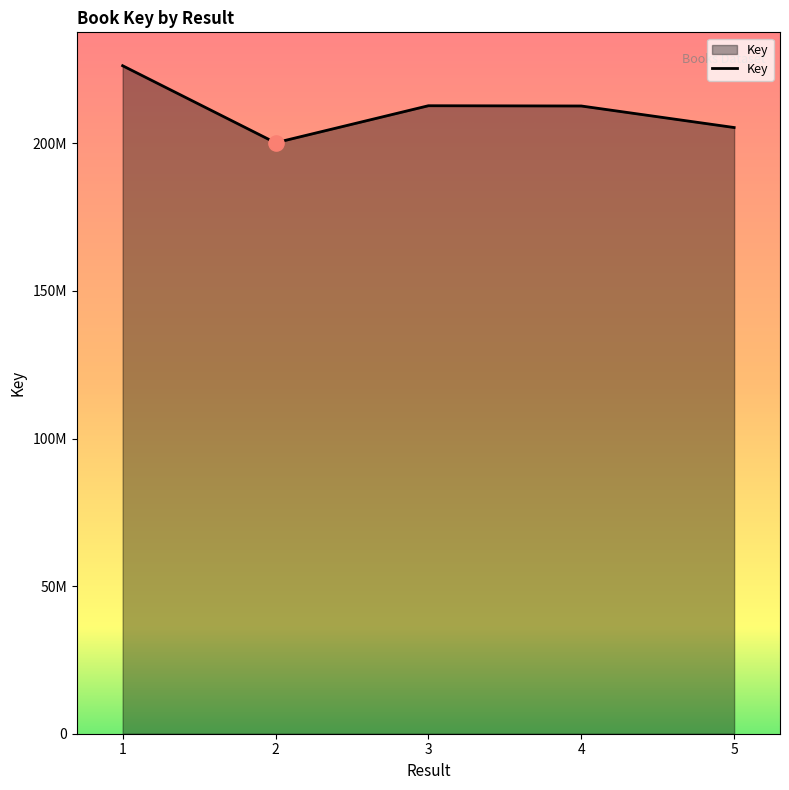

Between 5 and 1, which is larger?

1